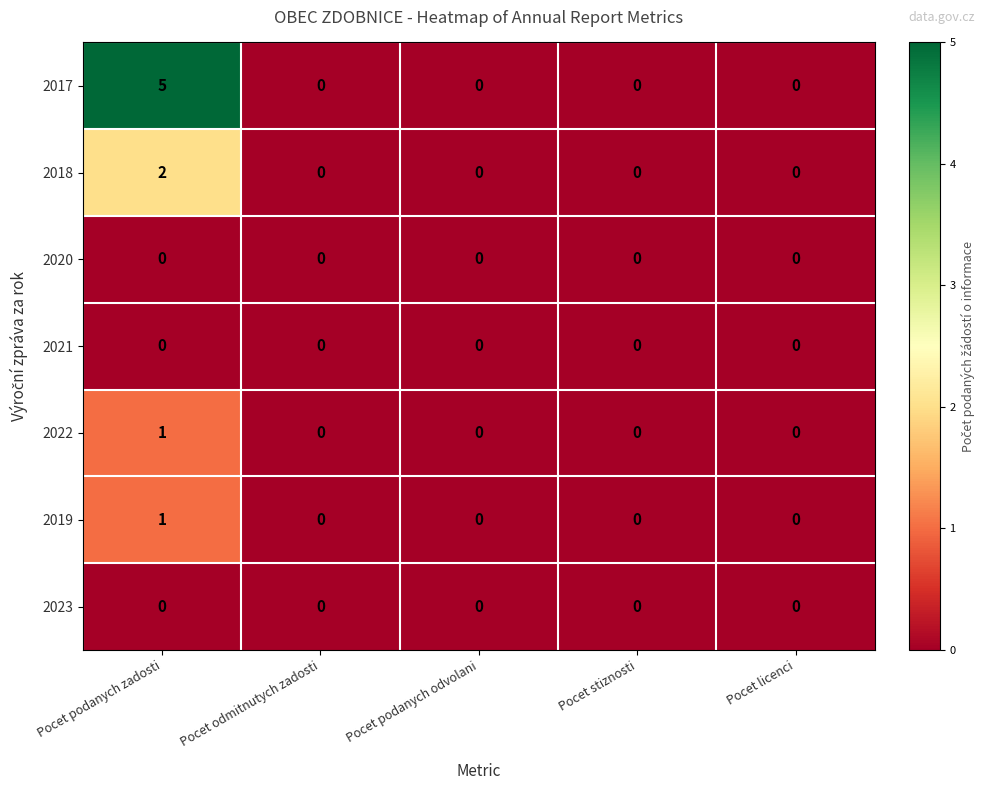

What is the greatest value displayed?

5